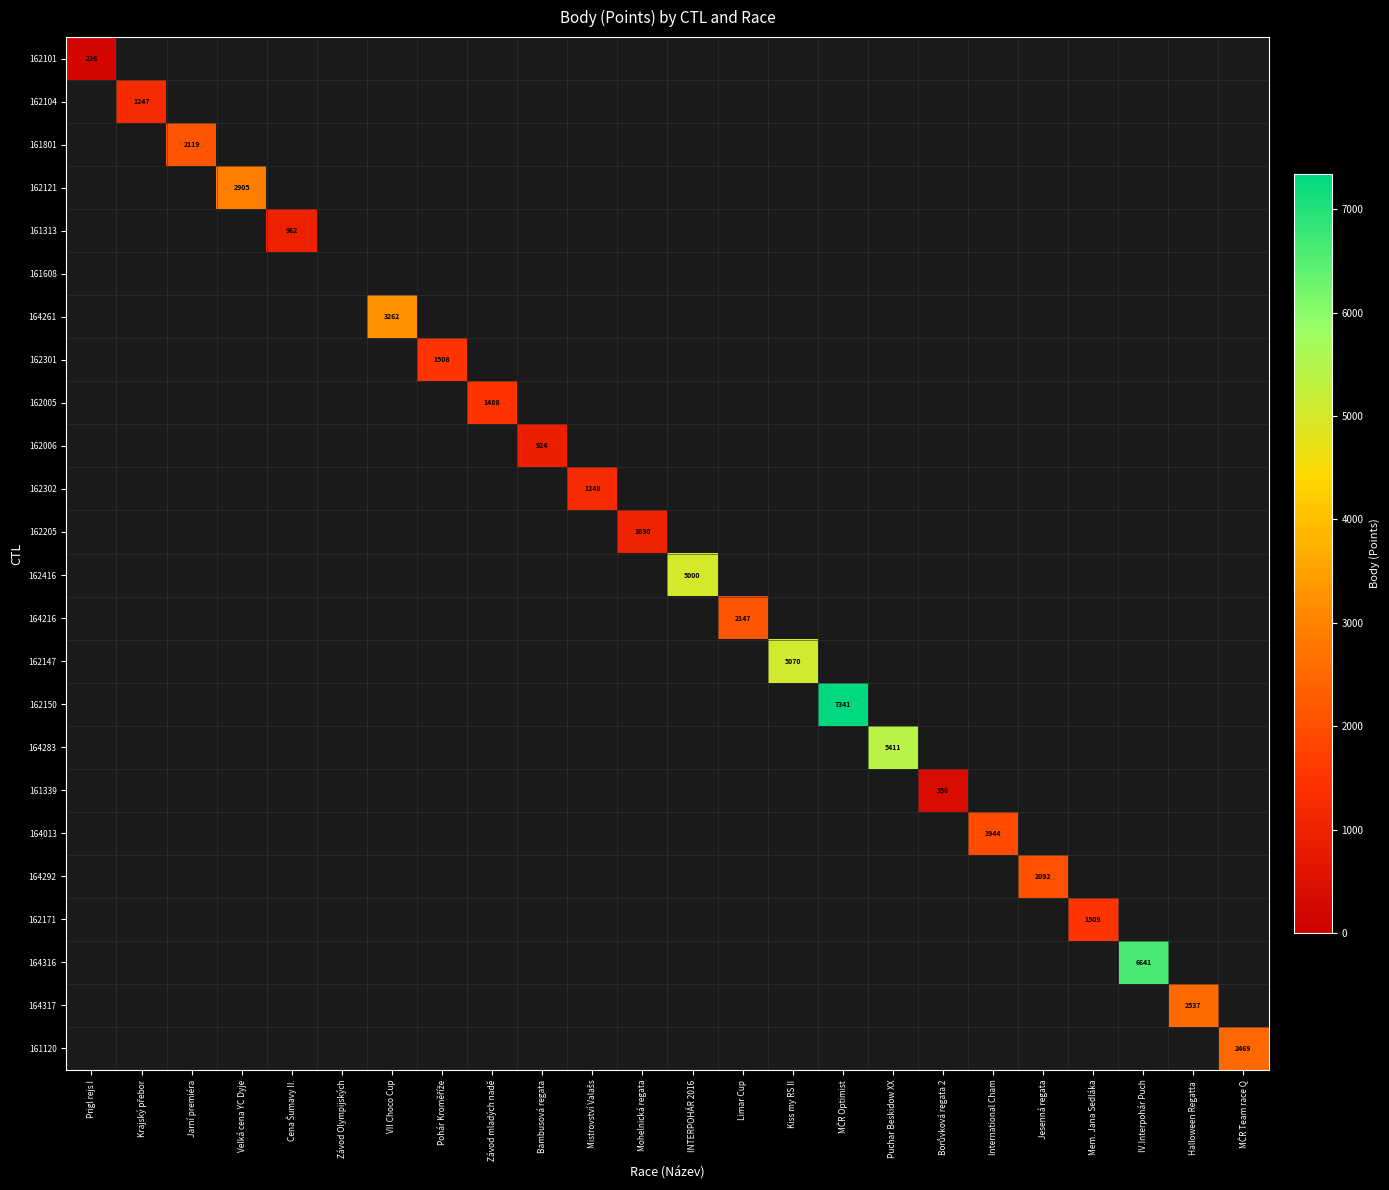

Is the value of 164216 at International Cham greater than the value of 161313 at Puchar Beskidow XX?

No